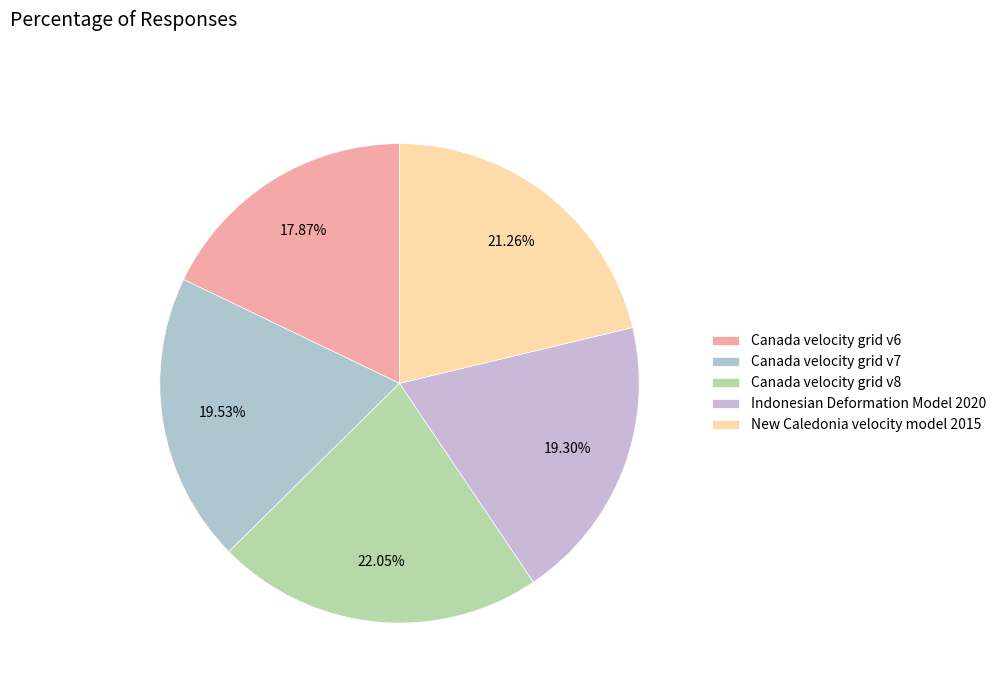

Rank the categories by value from highest to lowest.

Canada velocity grid v8, New Caledonia velocity model 2015, Canada velocity grid v7, Indonesian Deformation Model 2020, Canada velocity grid v6